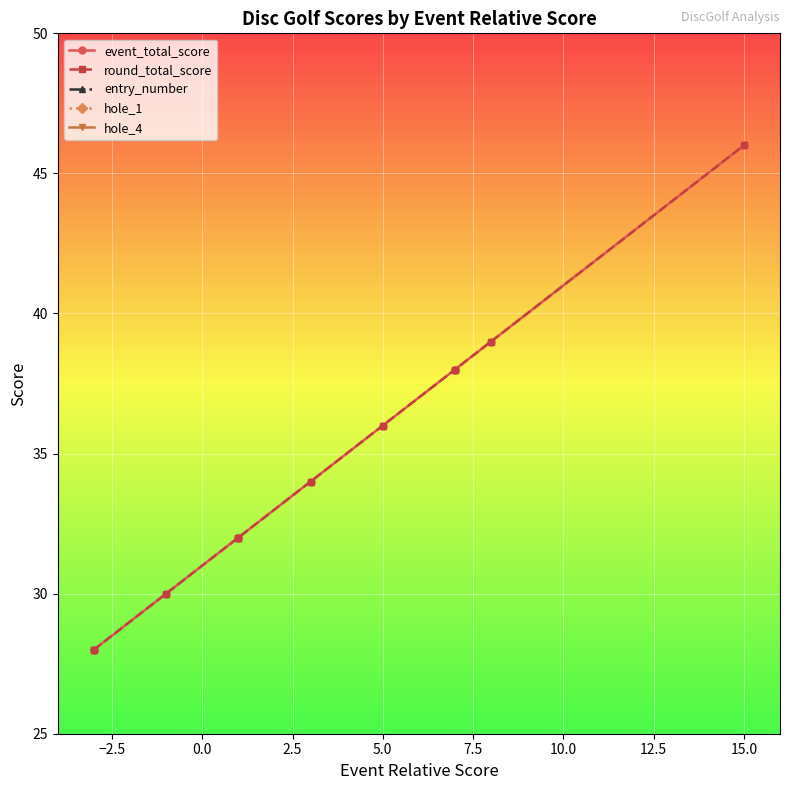

What is the lowest value of the hole_4 series?

2